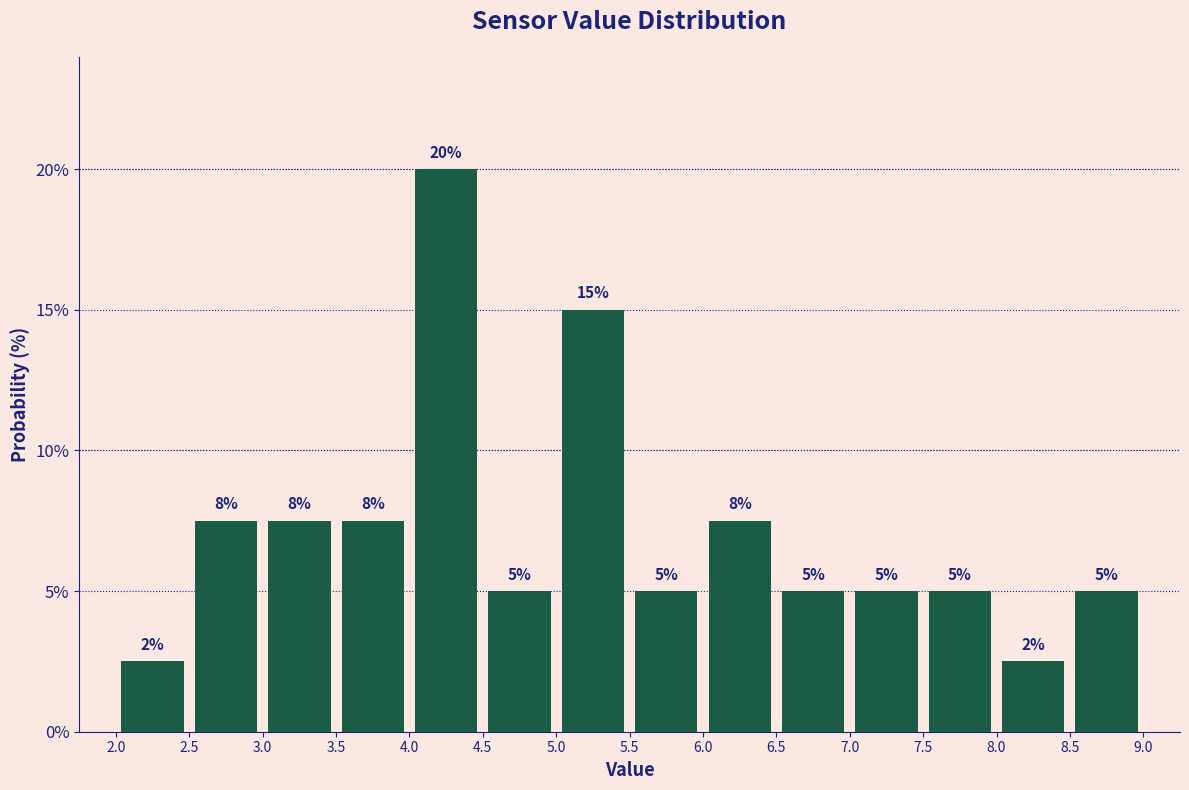

Which range on the x-axis has the tallest bar?

4.0 to 4.5